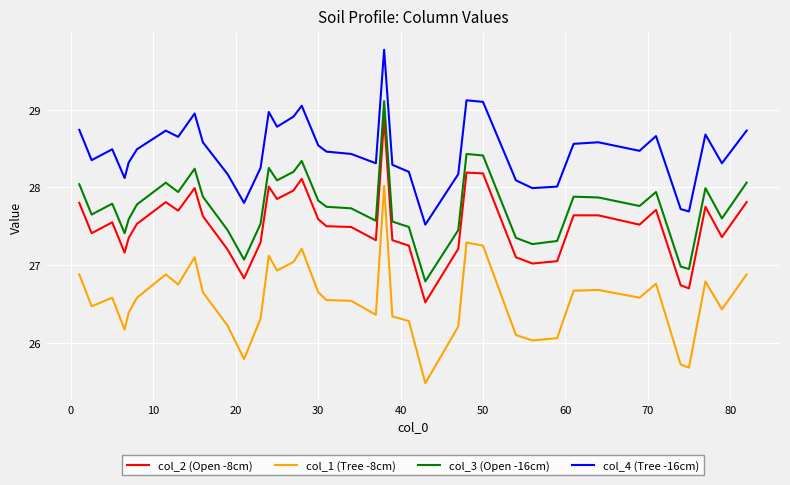

Rank the series by their maximum value, from highest to lowest.

col_4 (Tree -16cm), col_3 (Open -16cm), col_2 (Open -8cm), col_1 (Tree -8cm)